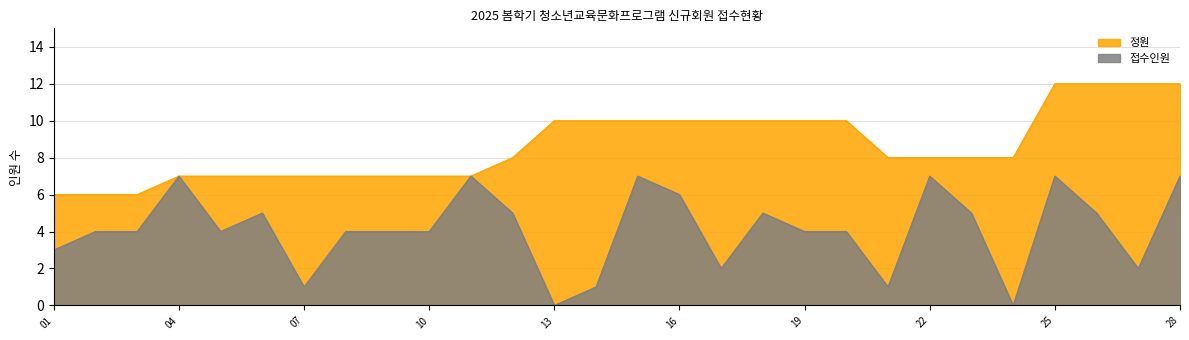

At which label is 정원 closest to 9?

12-젤네일아트와 손톱연장A